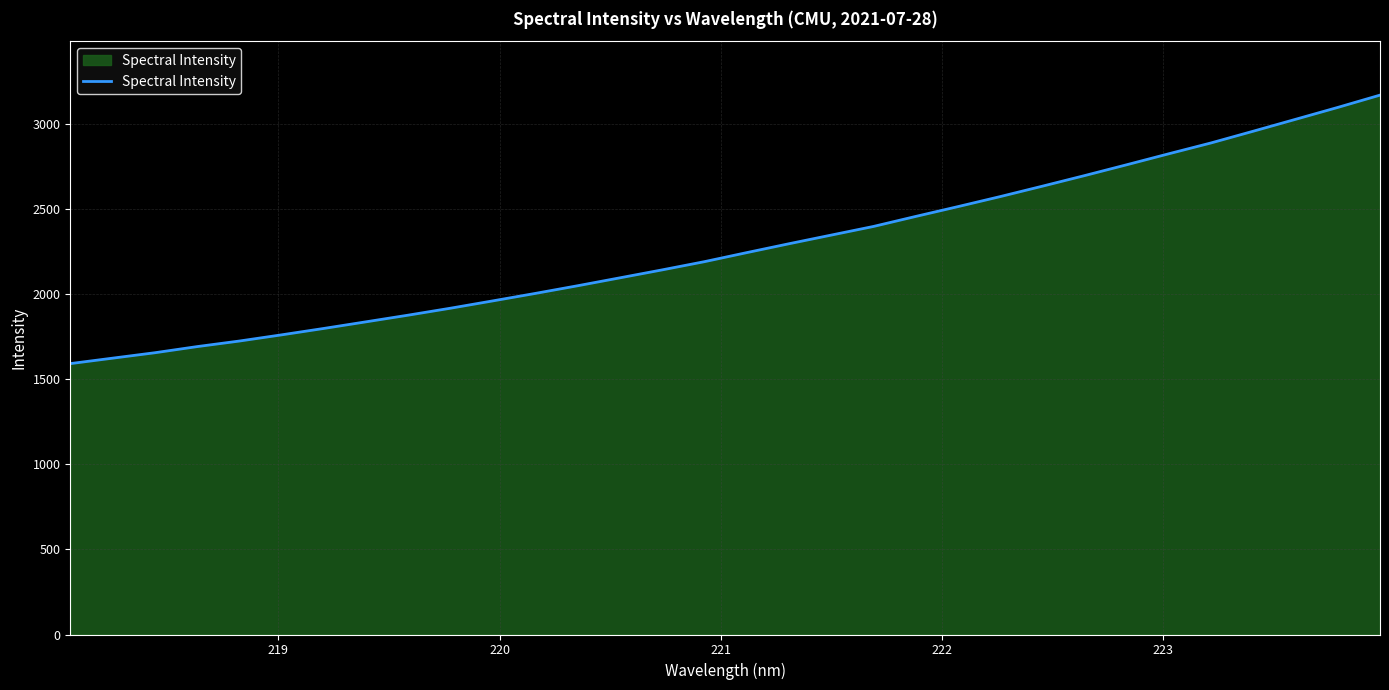

What is the greatest value displayed?

3170.7